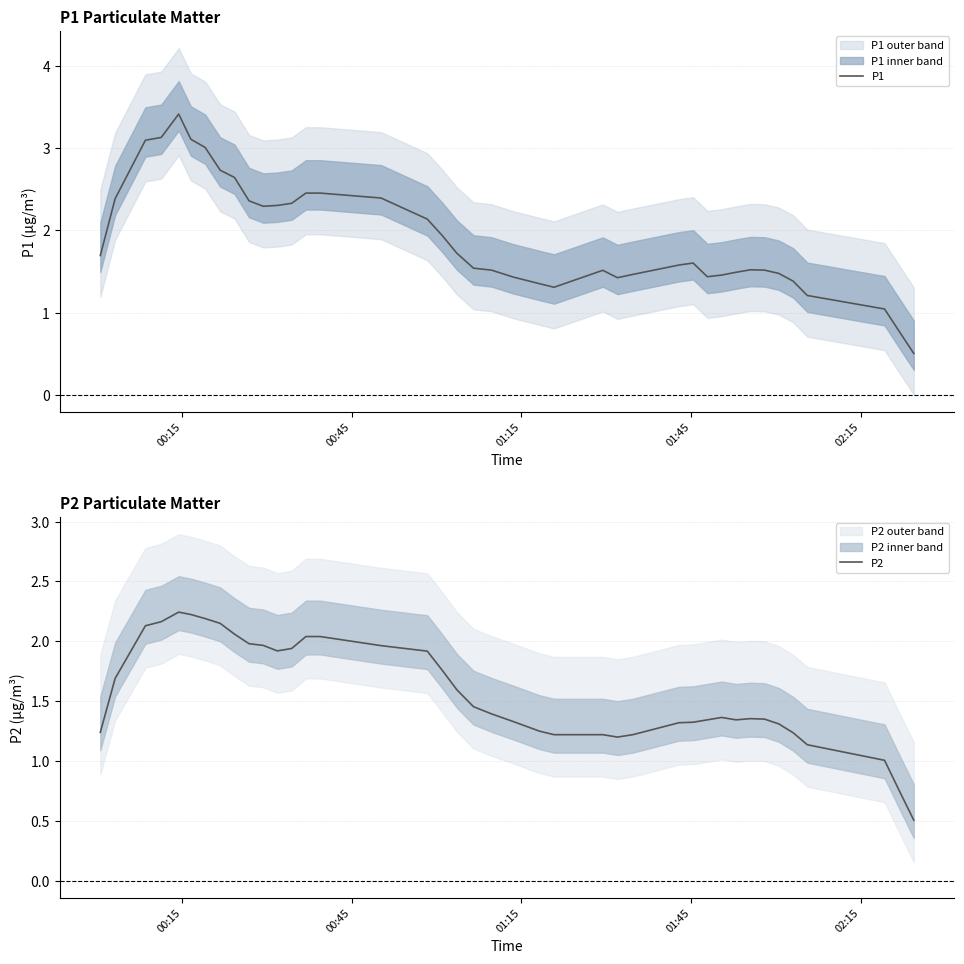

What is the lowest value of the P2 series?

0.5